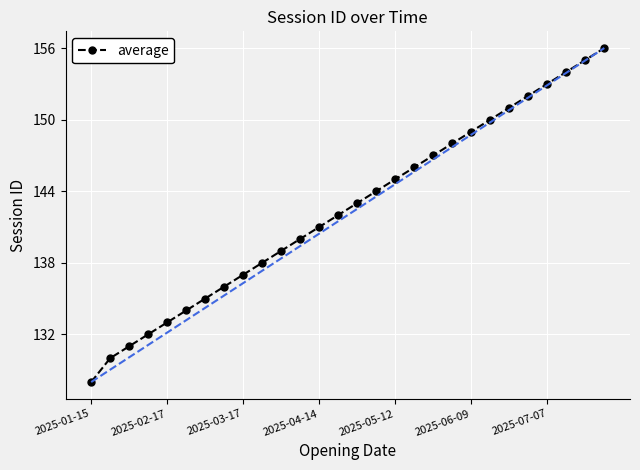

What is the value of the 17th point from the left?

145